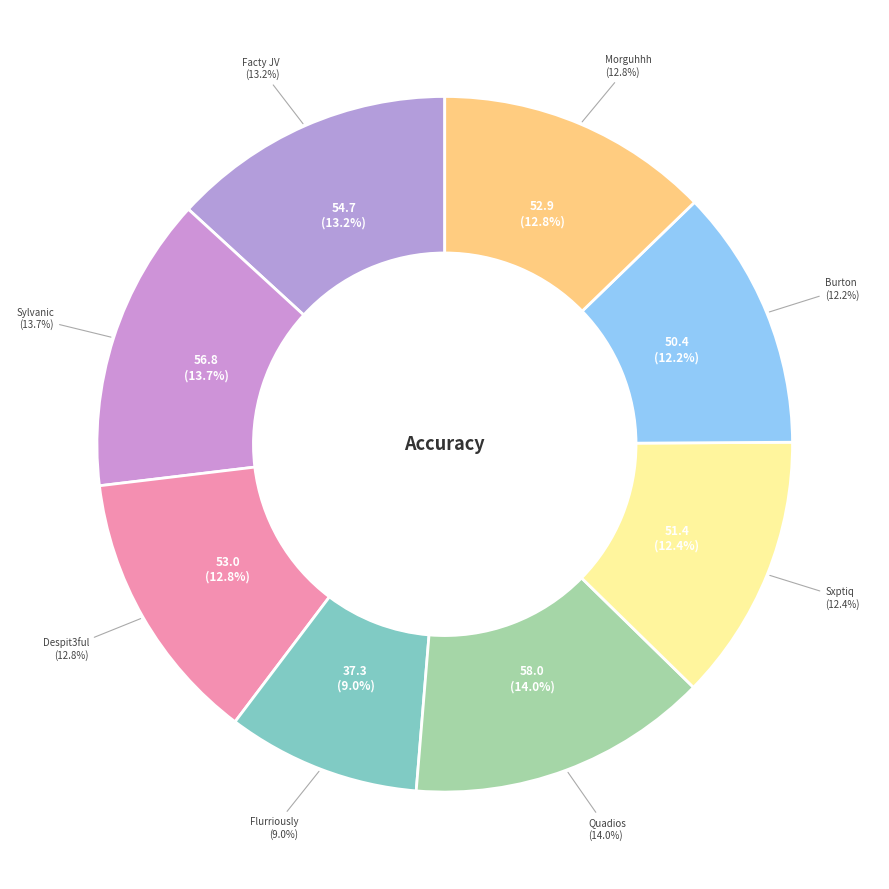

To the nearest percent, what percentage of the pie is Sylvanic?

14%